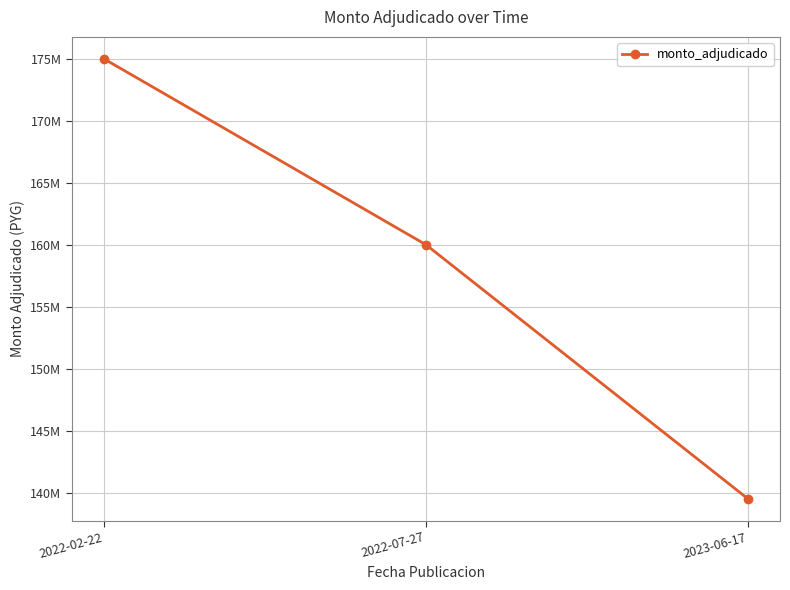

Is this an area chart (filled region under the line)?

No